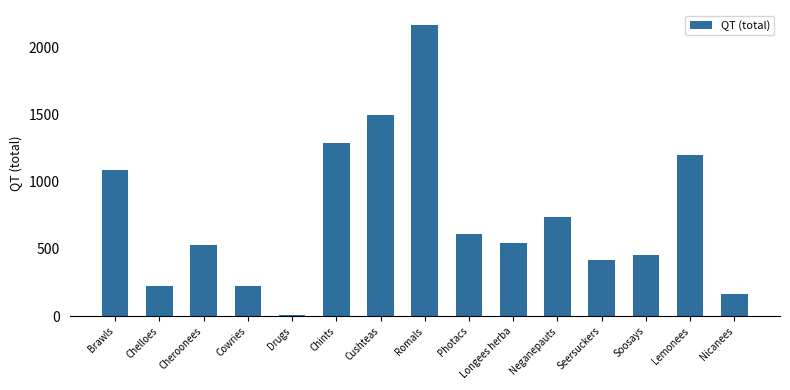

Does the chart contain stacked bars?

No